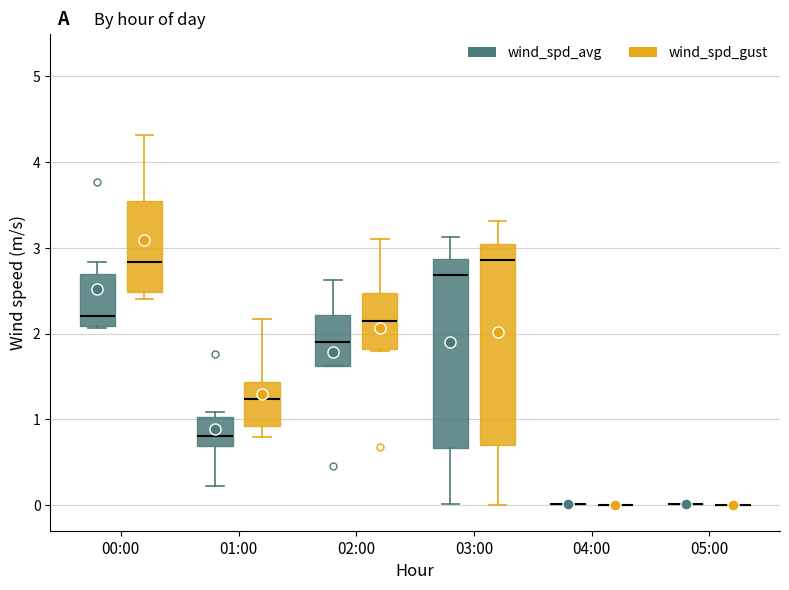

Where does the median line of the box for 00:00 (wind_spd_avg) sit on the y-axis? The values are not printed on the chart, so give them approximately, as read against the axis.

2.2